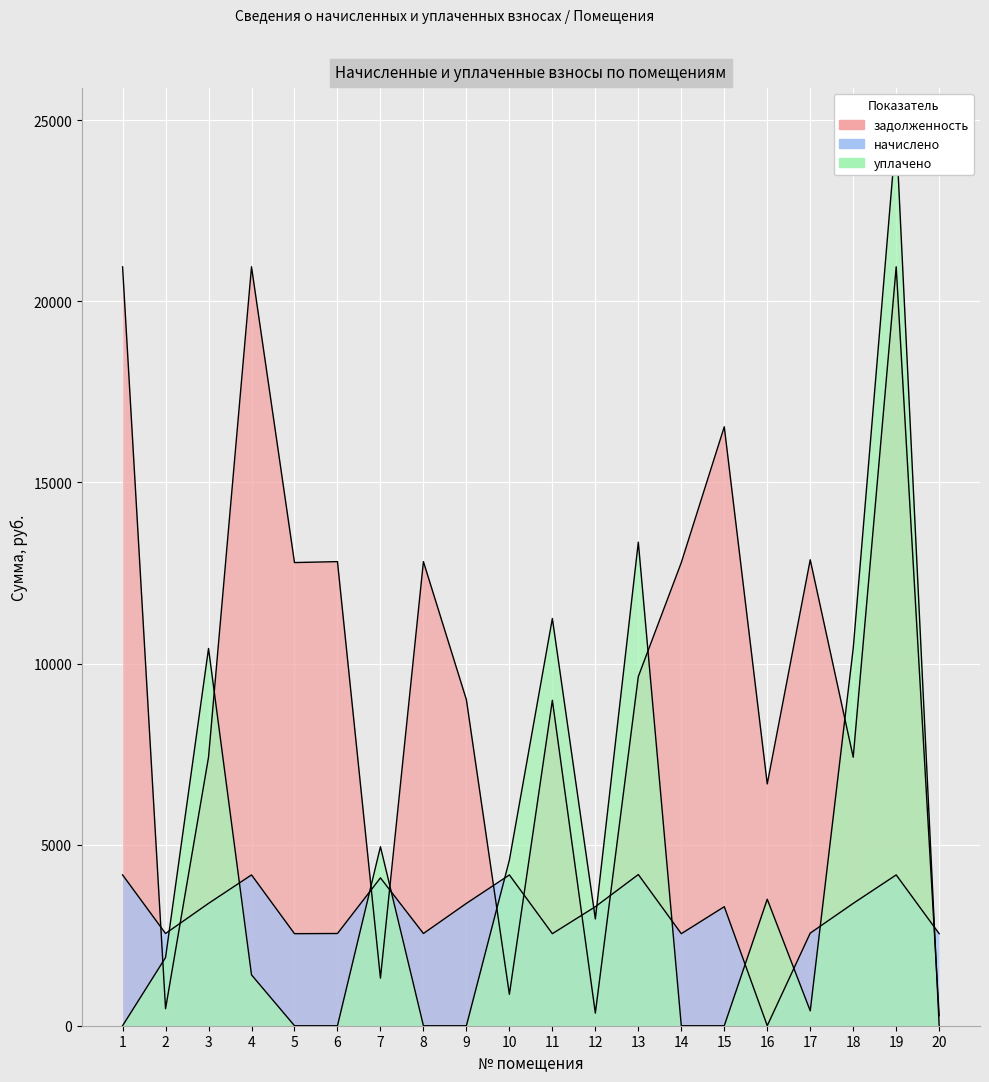

At which category does задолженность reach its first local valley?

2